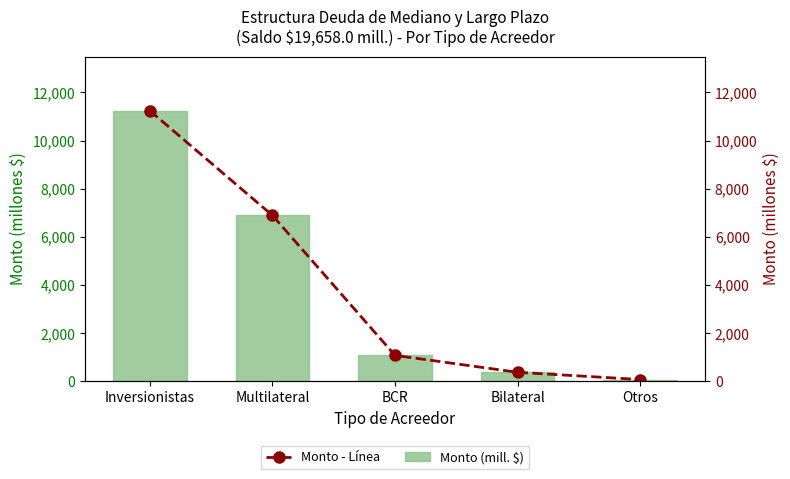

Which series has the largest range (max minus min)?

Monto (mill. $)